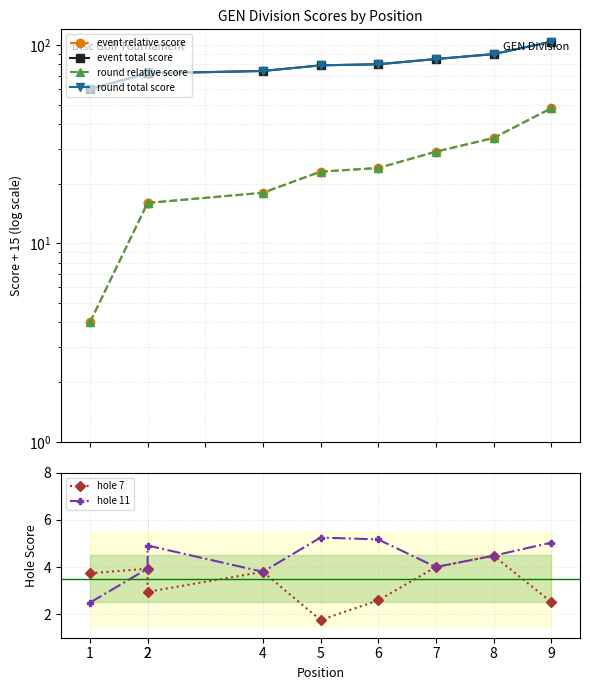

What are all the series names shown in the legend?

event relative score, event total score, round relative score, round total score, hole 7, hole 11